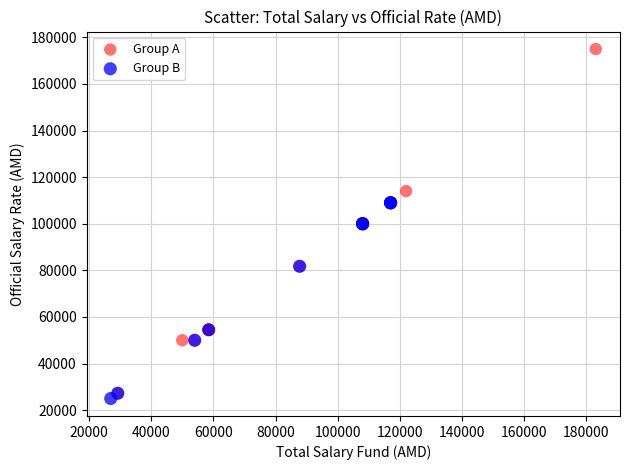

What are all the series names shown in the legend?

Group A, Group B